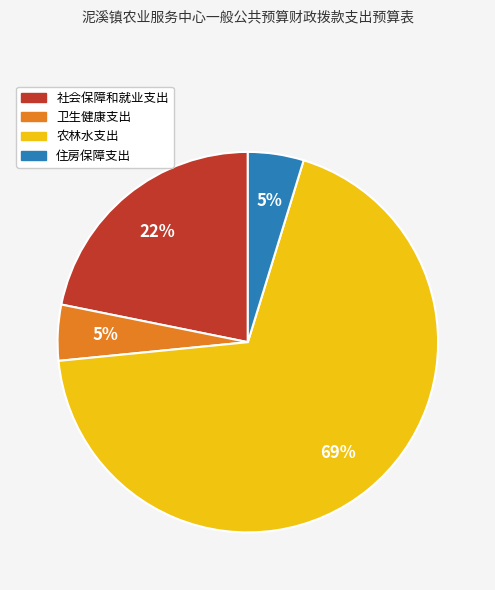

True or false: 卫生健康支出 accounts for 10% of the total.

False